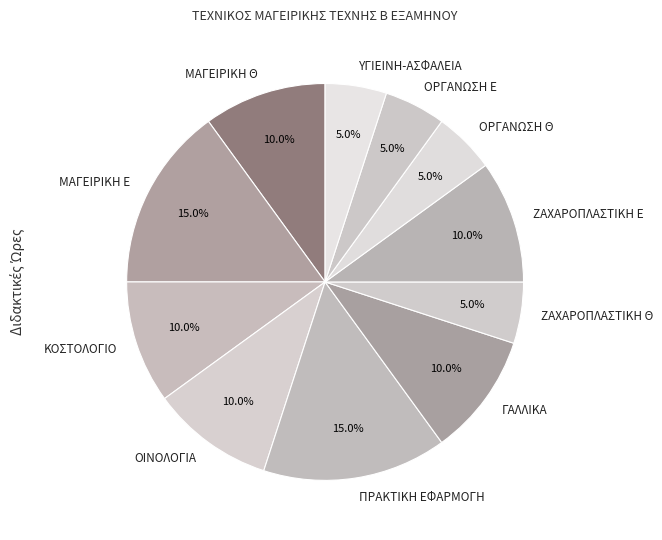

Count the number of slices in the pie.

11